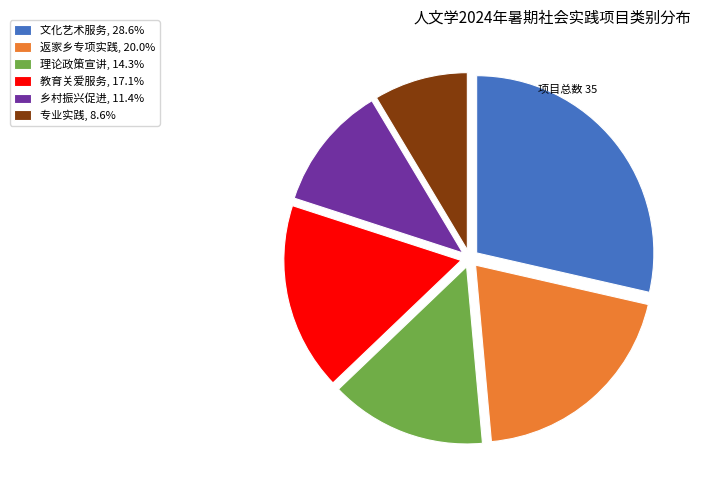

Is the sum of 理论政策宣讲 and 专业实践 greater than half?

No